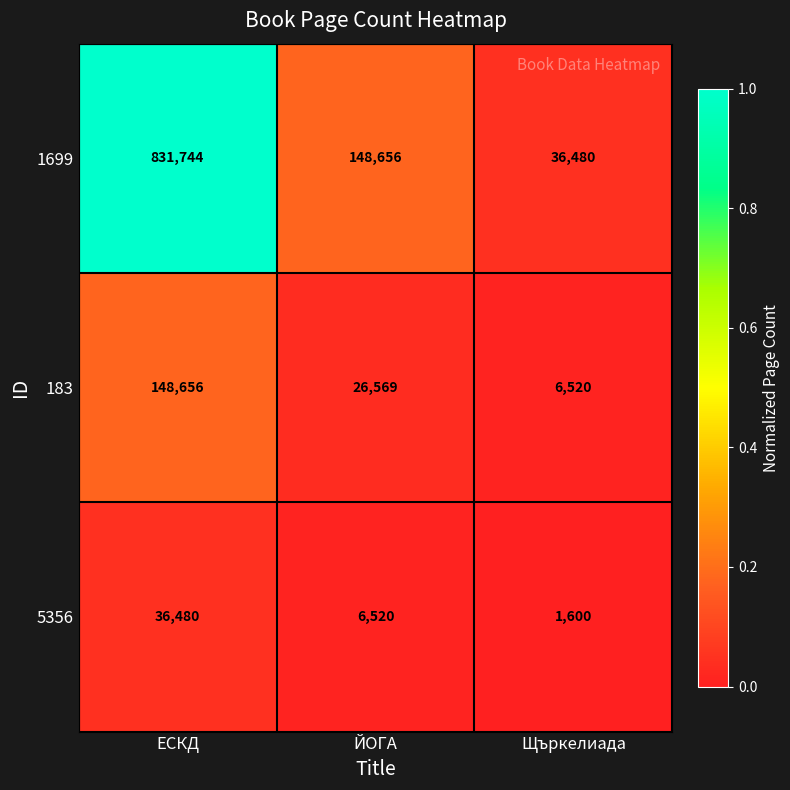

Reading left to right, extract all data points from this chart.

1699: ЕСКД=831744	ЙОГА=148656	Щъркелиада=36480
183: ЕСКД=148656	ЙОГА=26569	Щъркелиада=6520
5356: ЕСКД=36480	ЙОГА=6520	Щъркелиада=1600